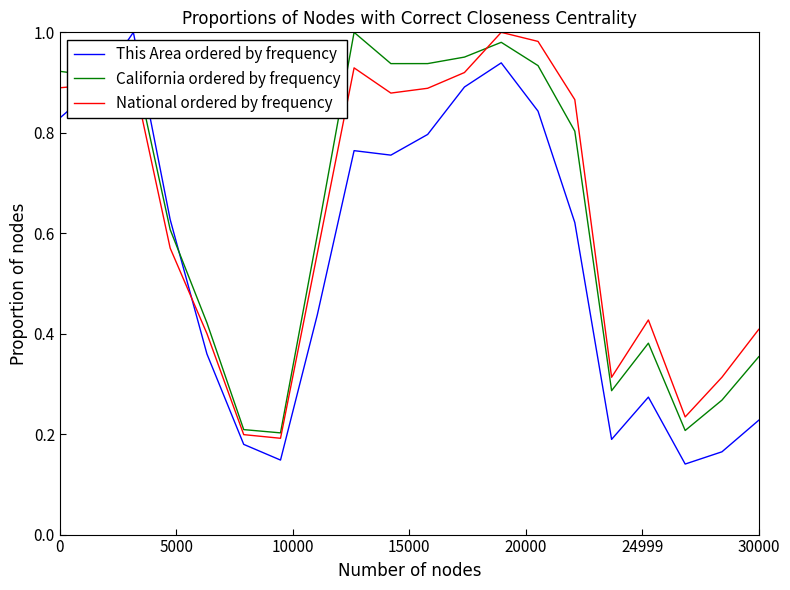

At how many categories does at least one series exceed 0?

20